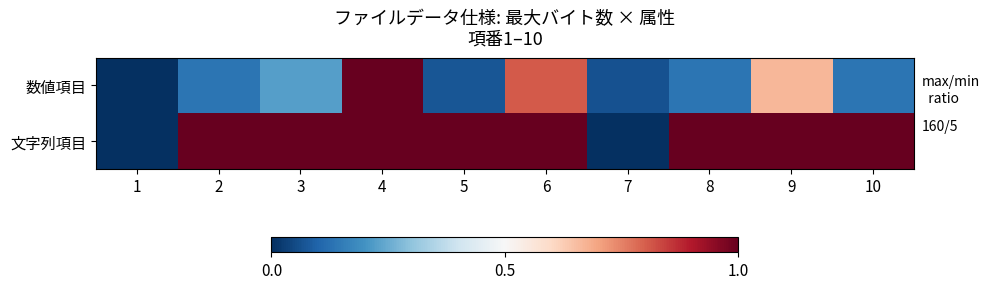

How many data points does each series have?

10